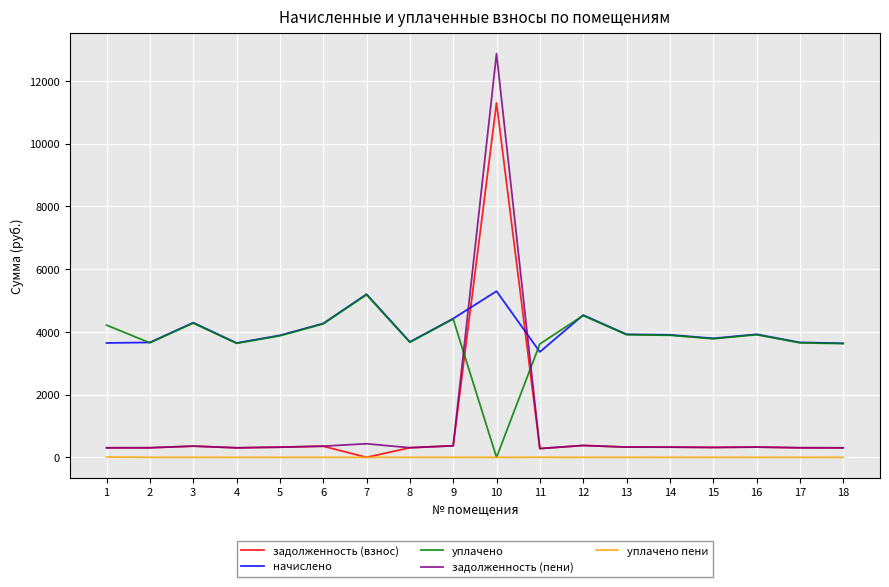

Where is the first local minimum for уплачено?

2